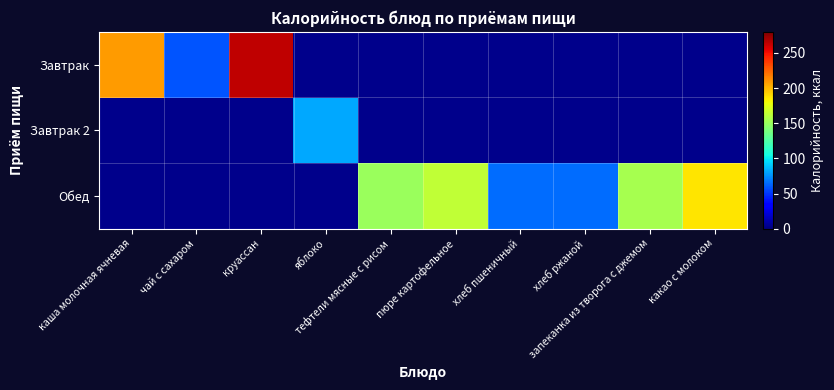

At how many categories does at least one series exceed 126?

6